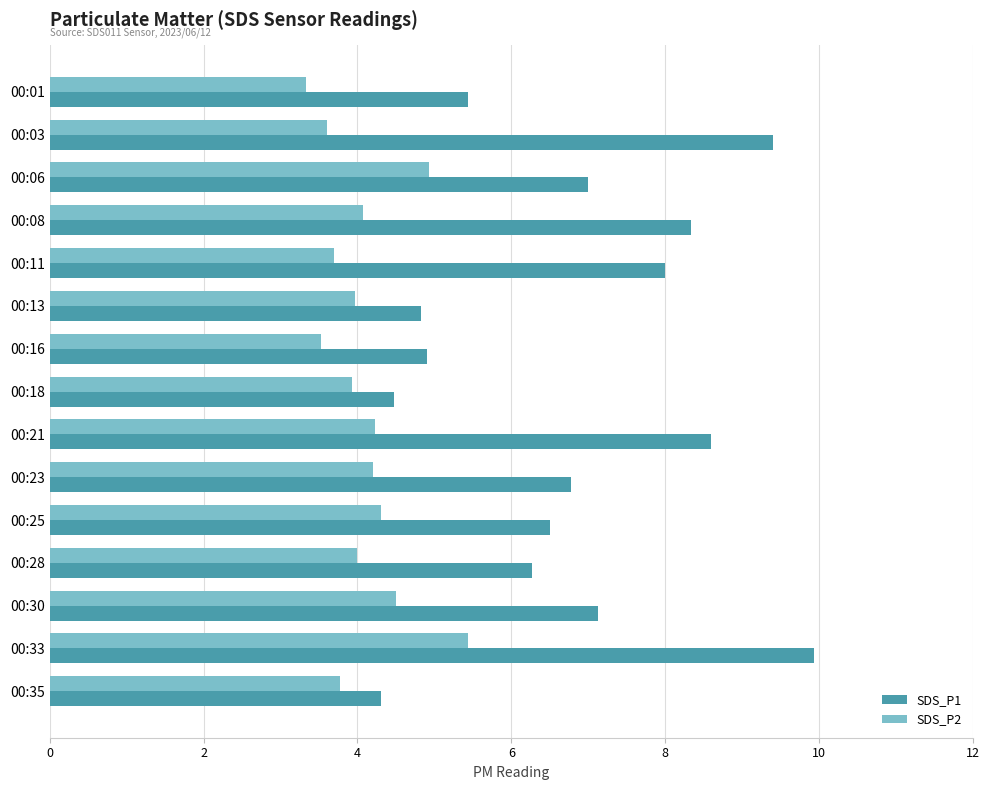

Which series has the largest total across all categories?

SDS_P1